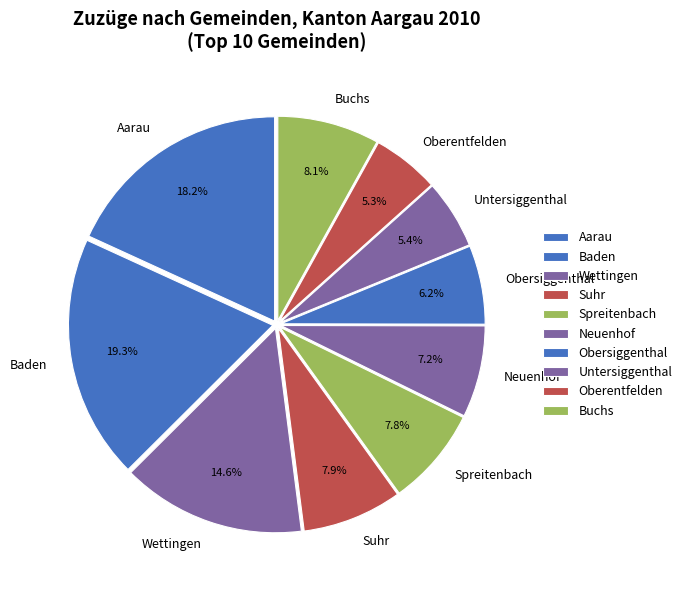

What percentage is the Spreitenbach slice, to the nearest percent?

8%